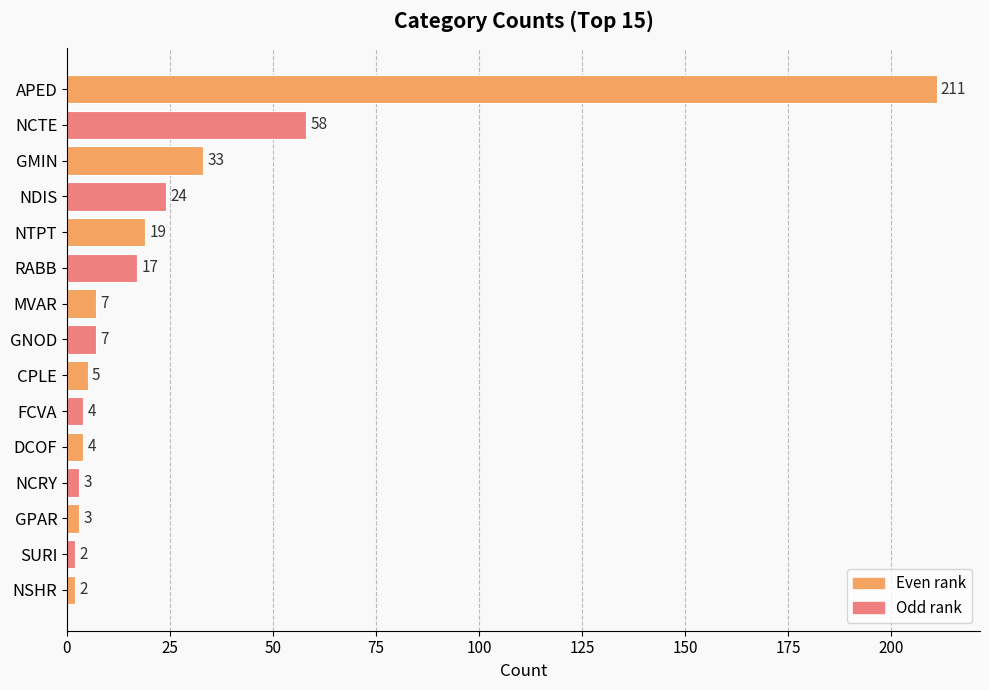

True or false: the data shows 3 at GPAR.

True